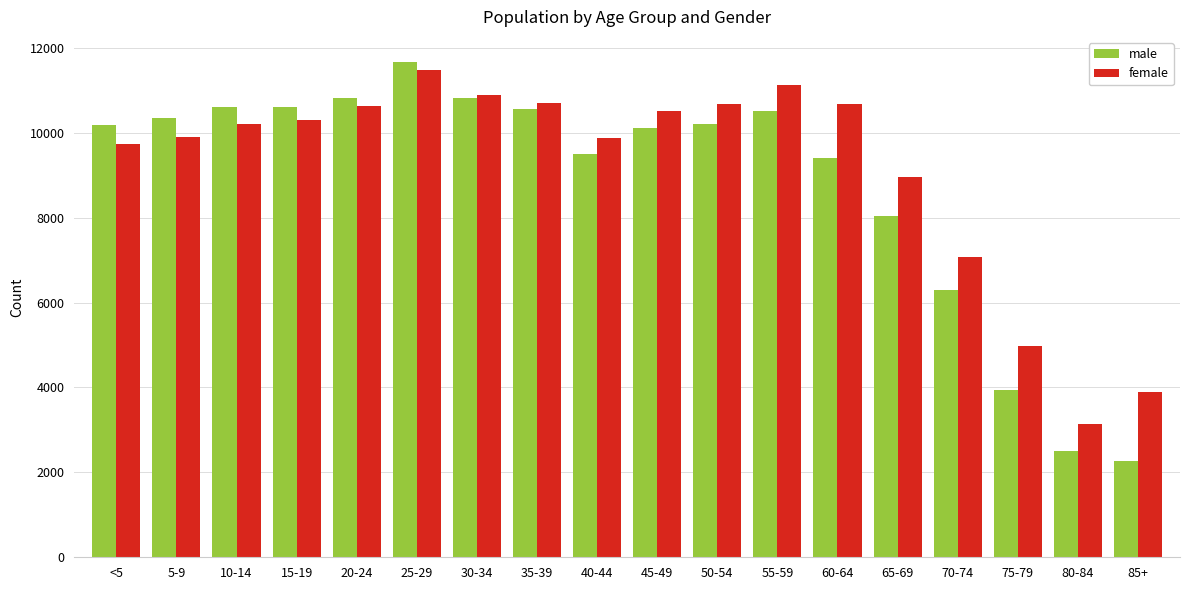

At how many categories does at least one series exceed 9208?

13